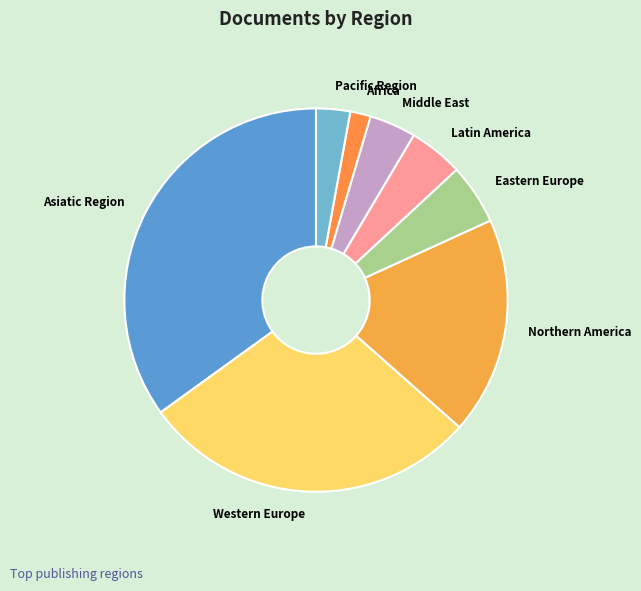

Is the sum of Middle East and Western Europe greater than half?

No